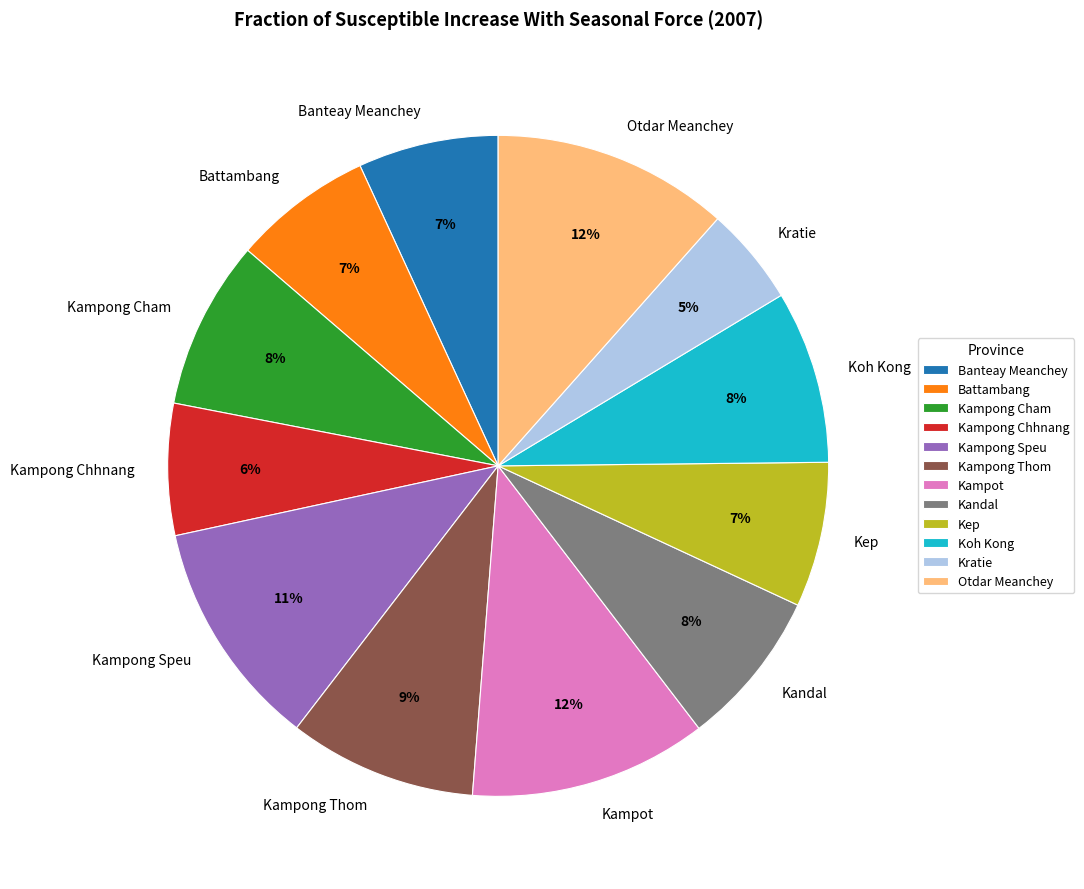

To the nearest percent, what is the difference between the Kep and Kandal slice percentages?

1%